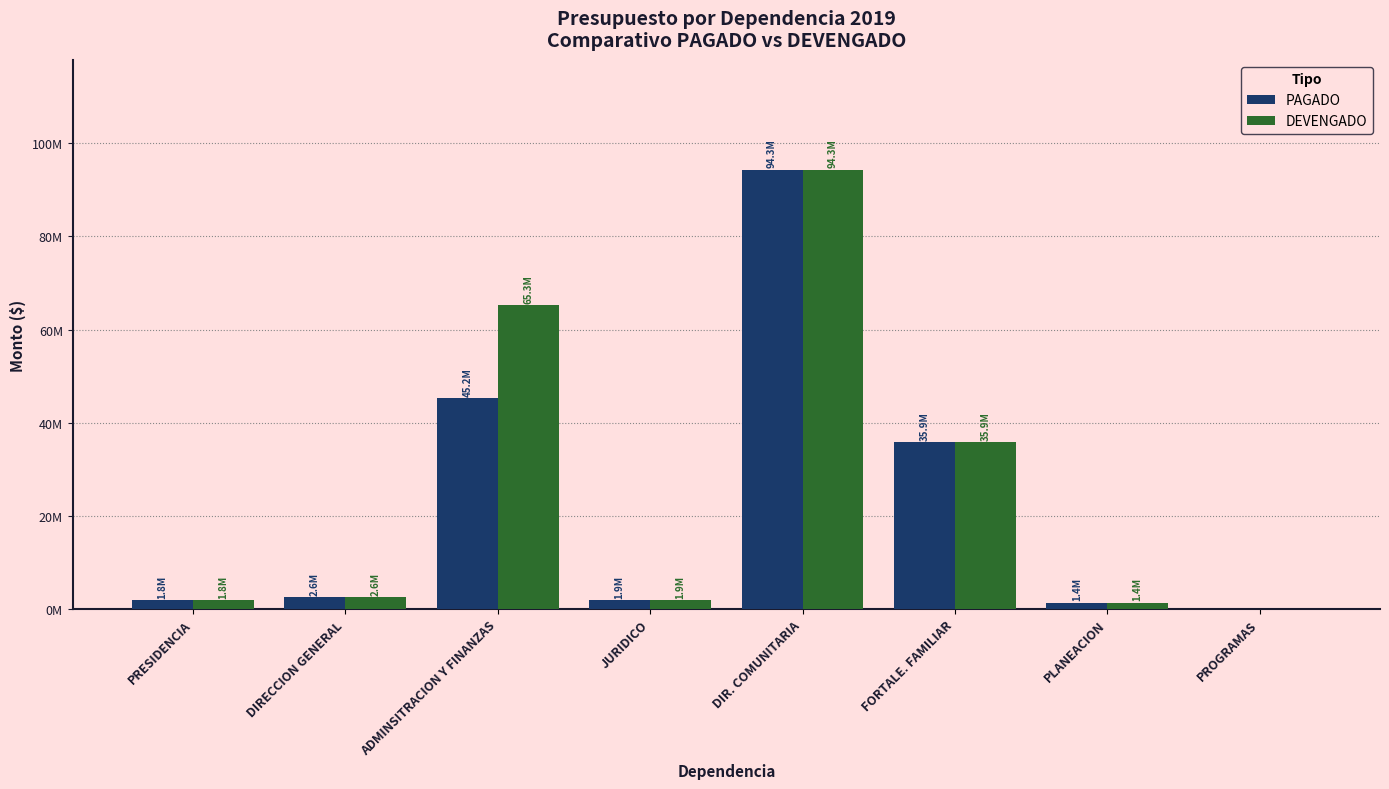

Are the bars grouped side by side (vs. stacked)?

Yes